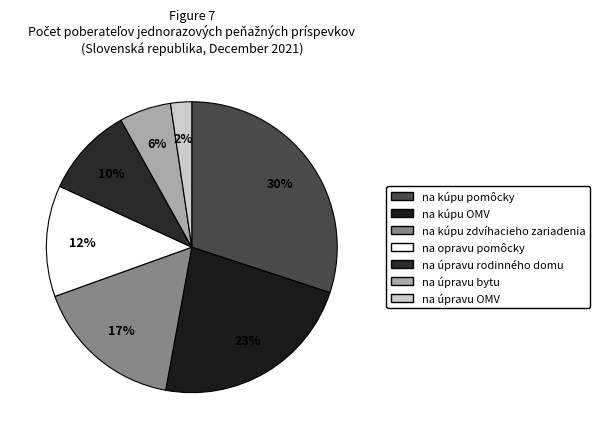

Which slice is the smallest?

na úpravu OMV